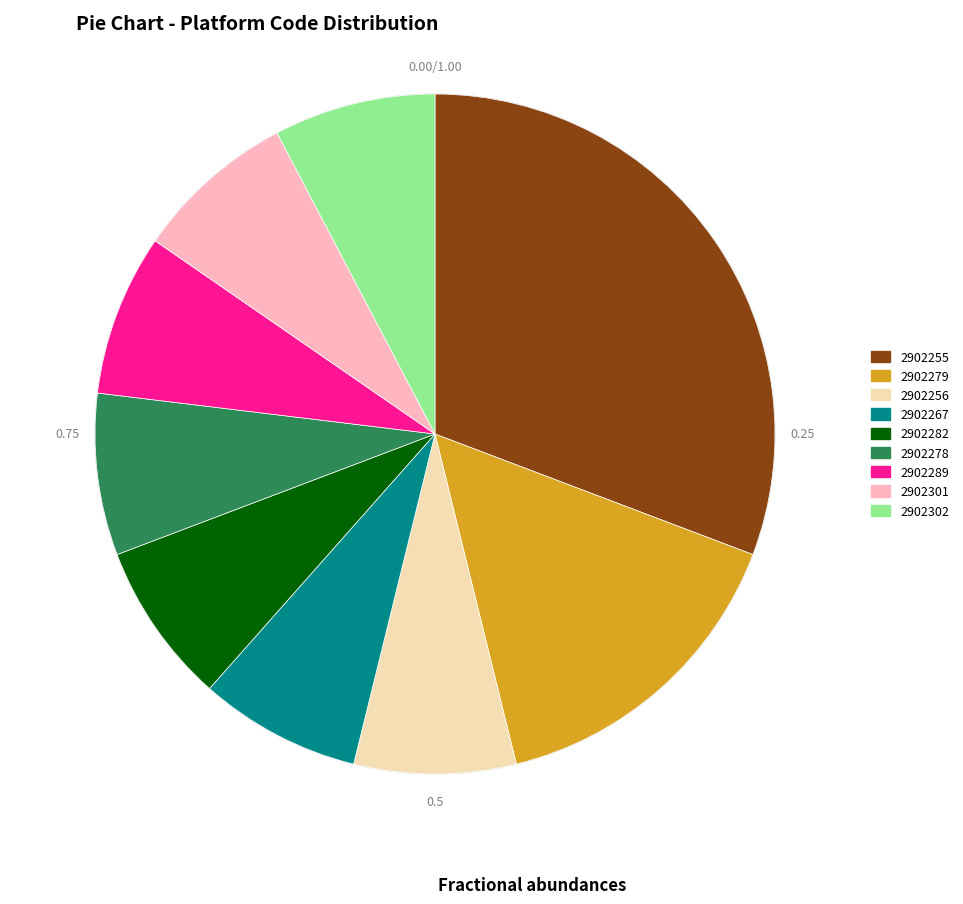

What is the smallest slice in the pie chart?

2902256